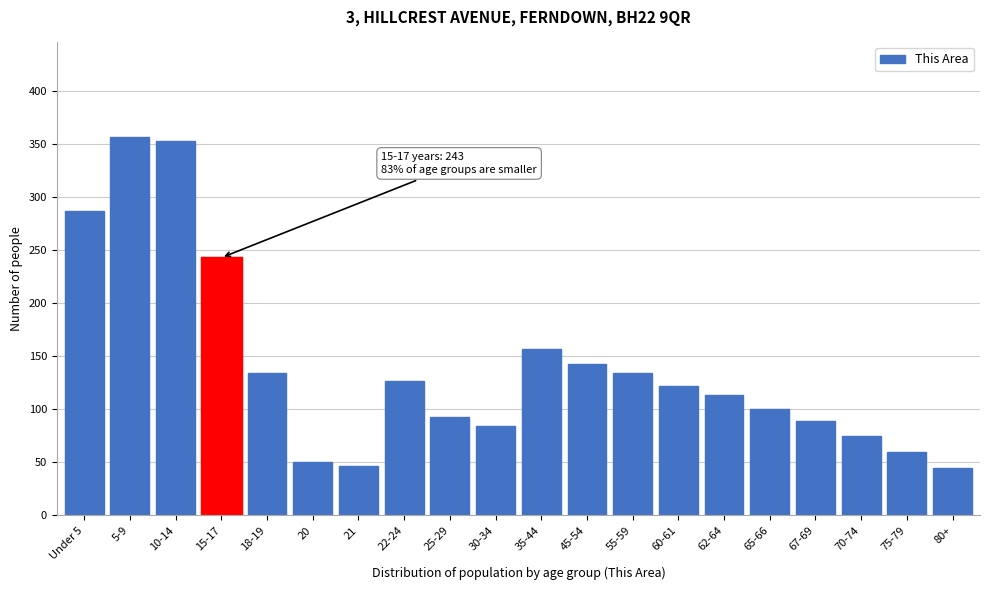

Reading left to right, what are all the values shown in this chart?

Under 5=287	5-9=357	10-14=353	15-17=243	18-19=134	20=50	21=47	22-24=127	25-29=93	30-34=84	35-44=157	45-54=143	55-59=134	60-61=122	62-64=114	65-66=100	67-69=89	70-74=75	75-79=60	80+=45